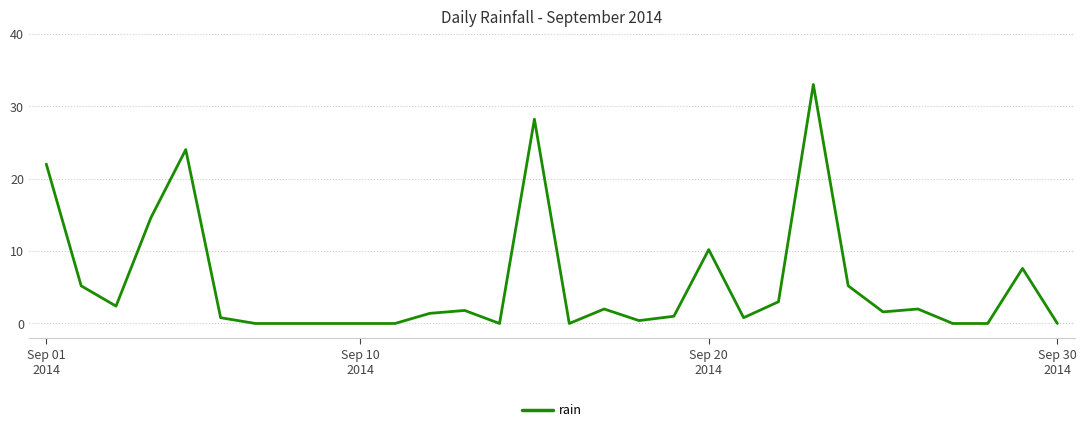

What is the difference between the maximum and minimum values?

33.0